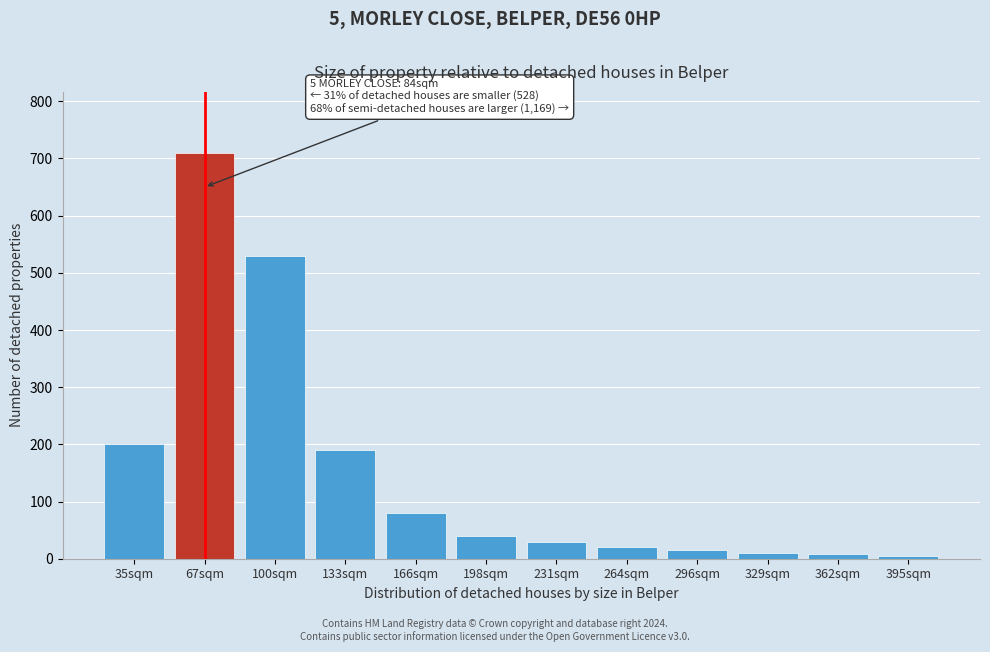

True or false: the data shows 10 at 329sqm.

True